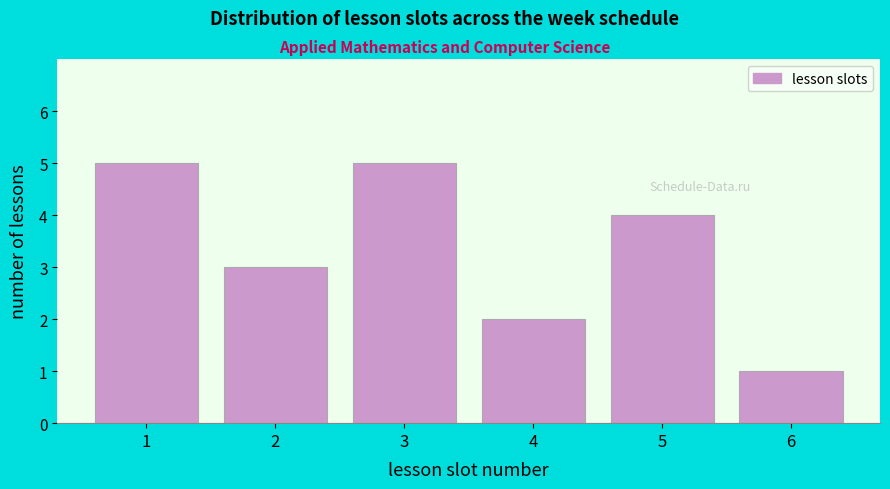

Reading left to right, what are all the values shown in this chart?

1=5	2=3	3=5	4=2	5=4	6=1